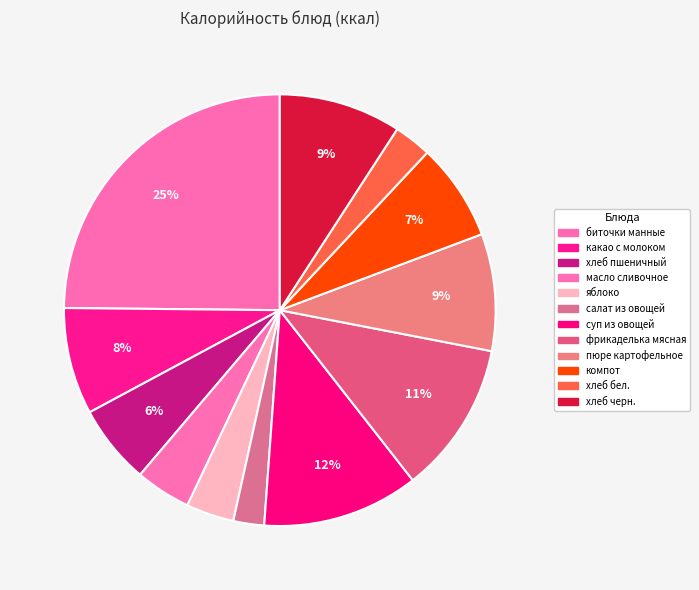

To the nearest percent, what is the average slice percentage?

8%